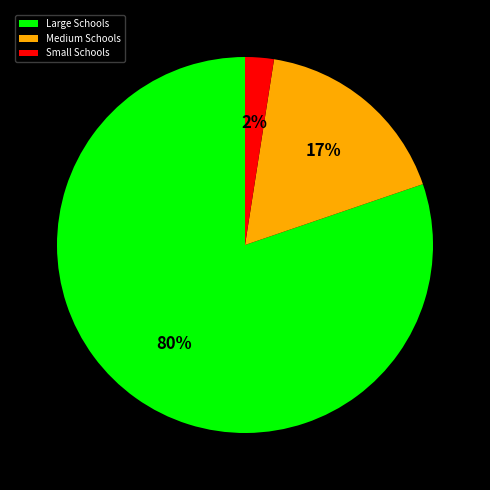

To the nearest percent, what portion does Small Schools represent?

2%